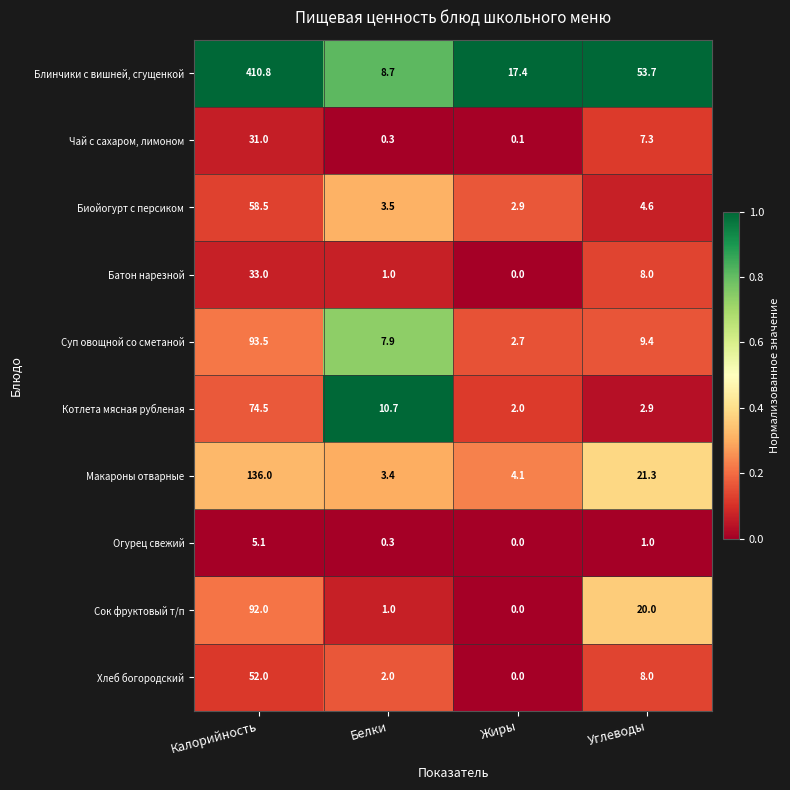

The value of Батон нарезной at Калорийность is 33.0. True or false?

True